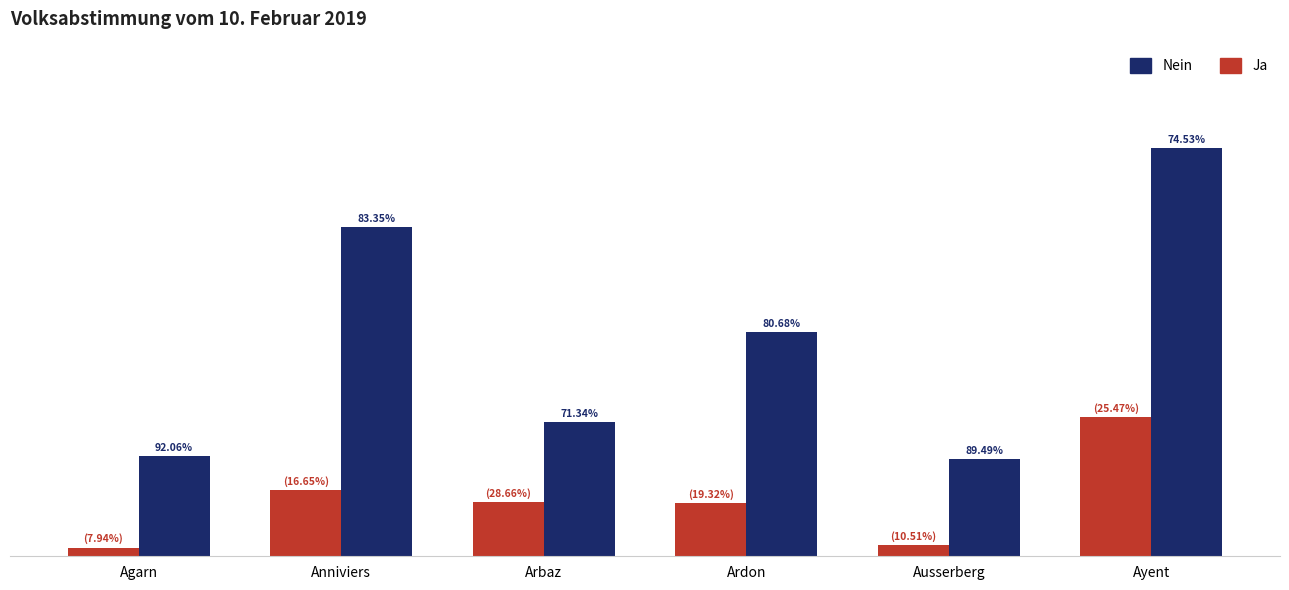

Which series has the widest spread of values?

Nein